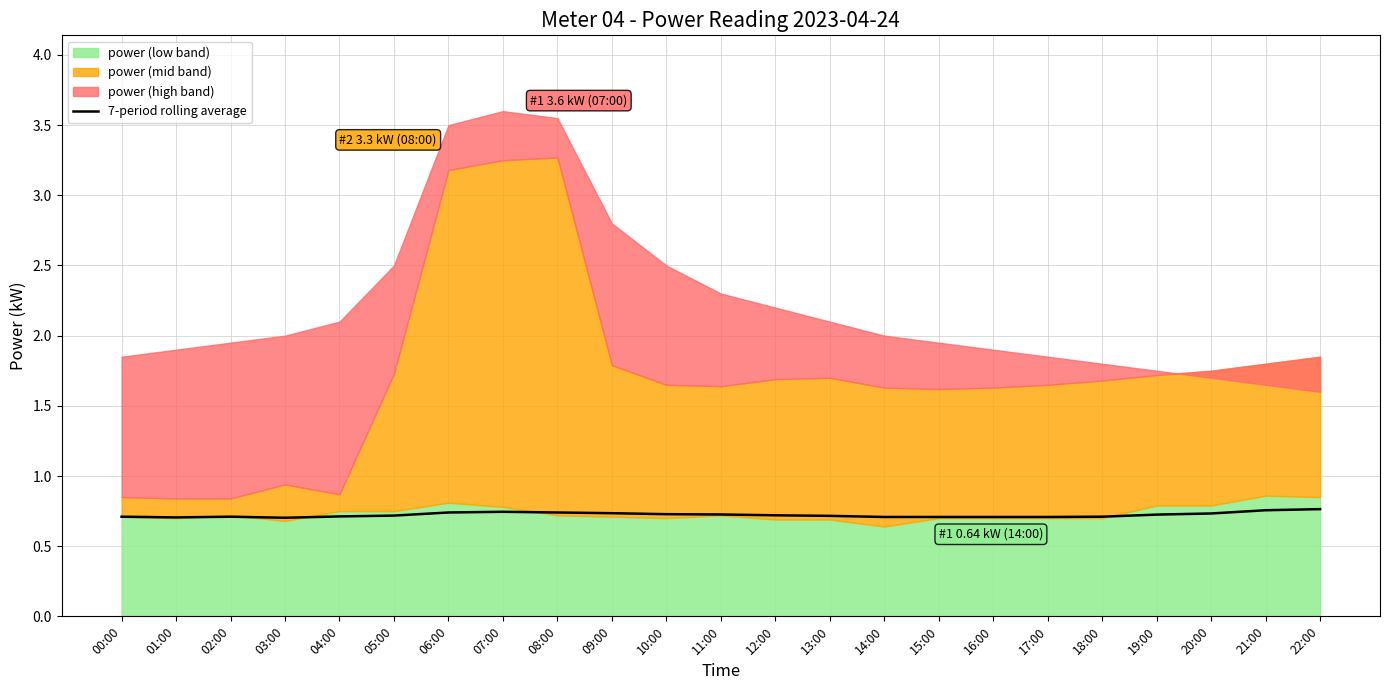

What is the average value?

0.7